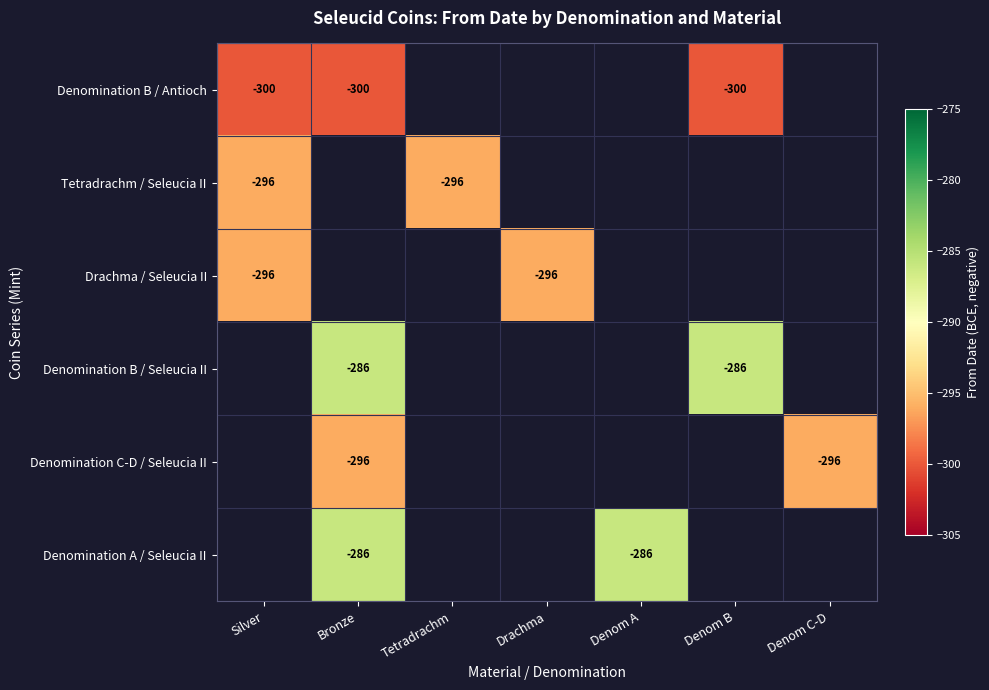

True or false: Denomination A / Seleucia II has a value of -286 at Denom A.

True